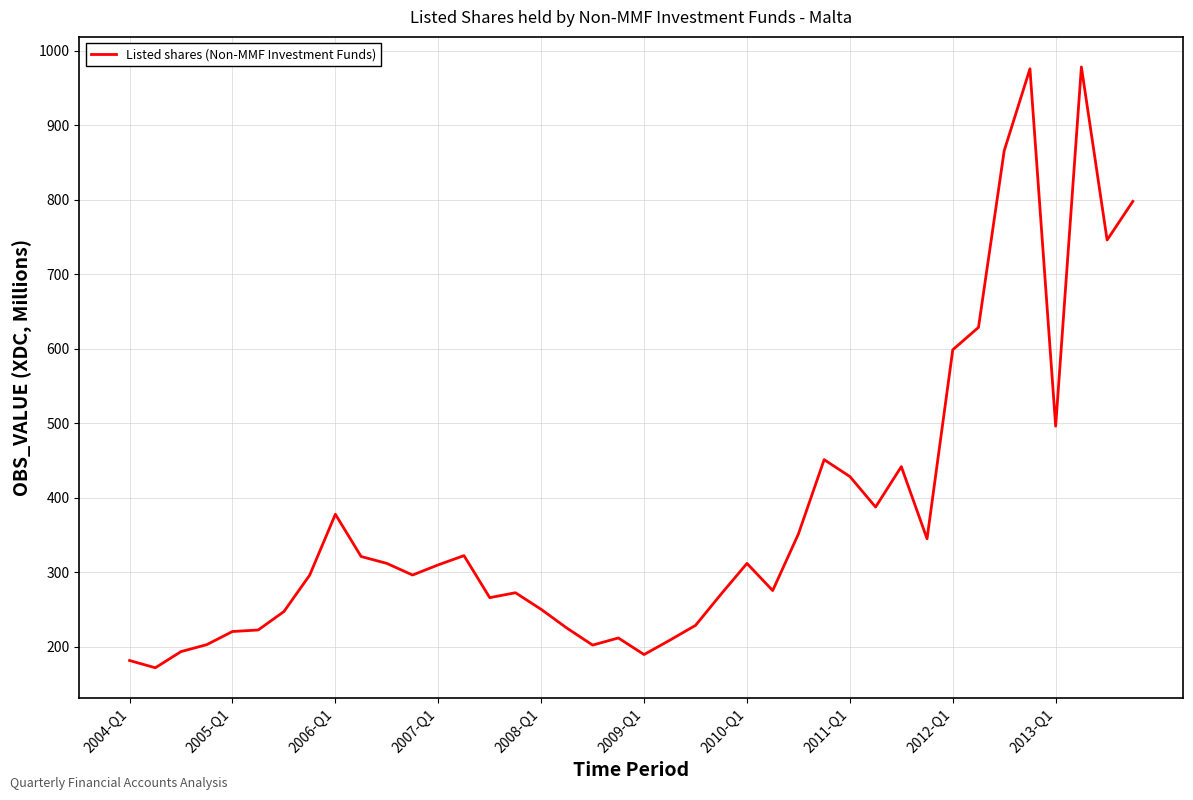

What is the difference between the maximum and second lowest values?

796.8